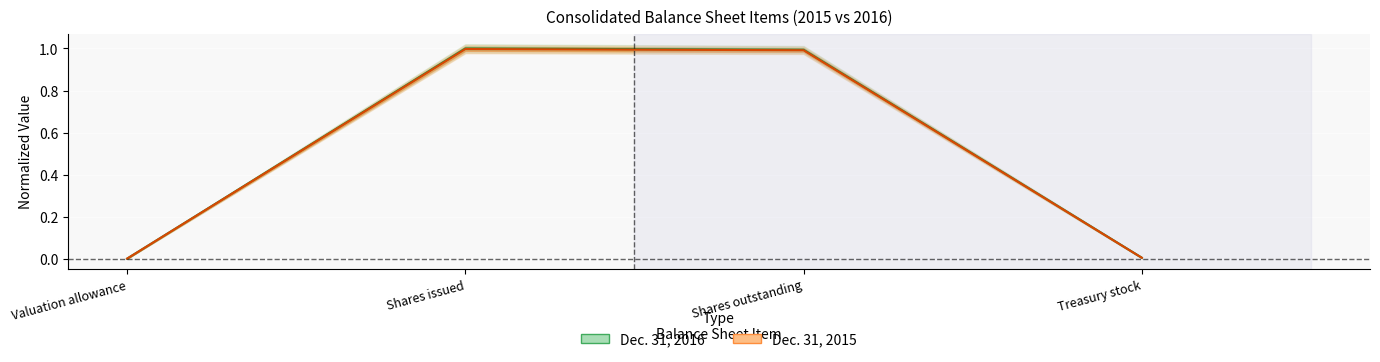

Does the chart display data point markers on the line(s)?

No